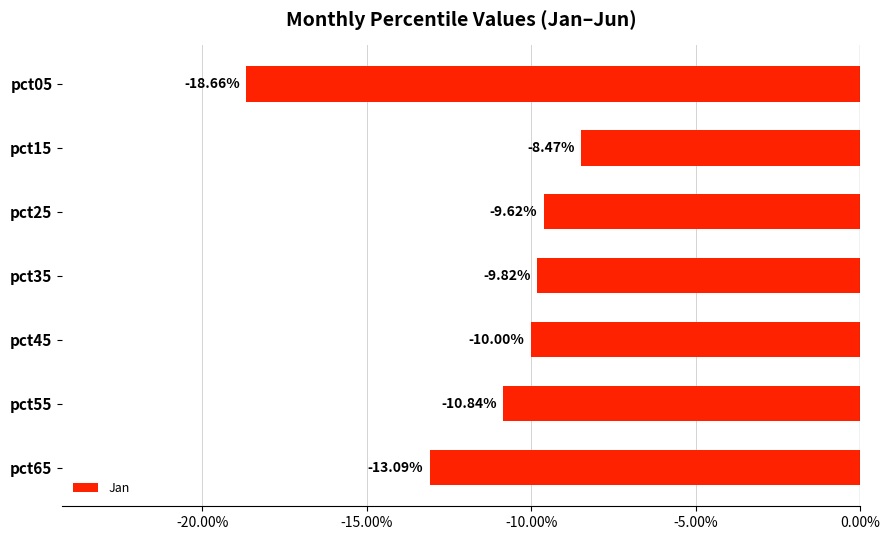

What is the difference between the maximum and minimum values?

0.1